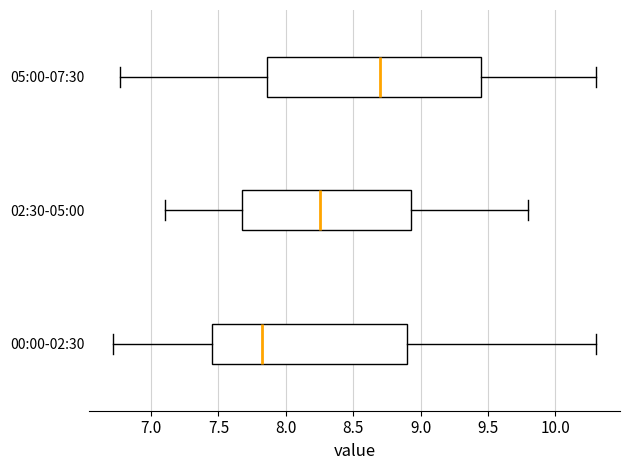

Where is the right edge of the box for 02:30-05:00 on the x-axis? The values are not printed on the chart, so give them approximately, as read against the axis.

8.95